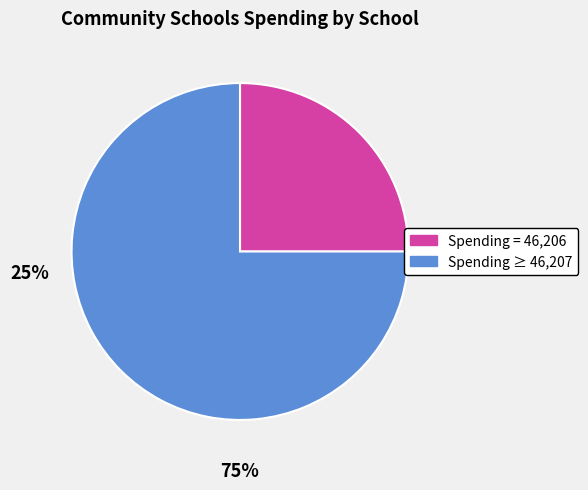

Is there a majority slice in this chart?

Yes